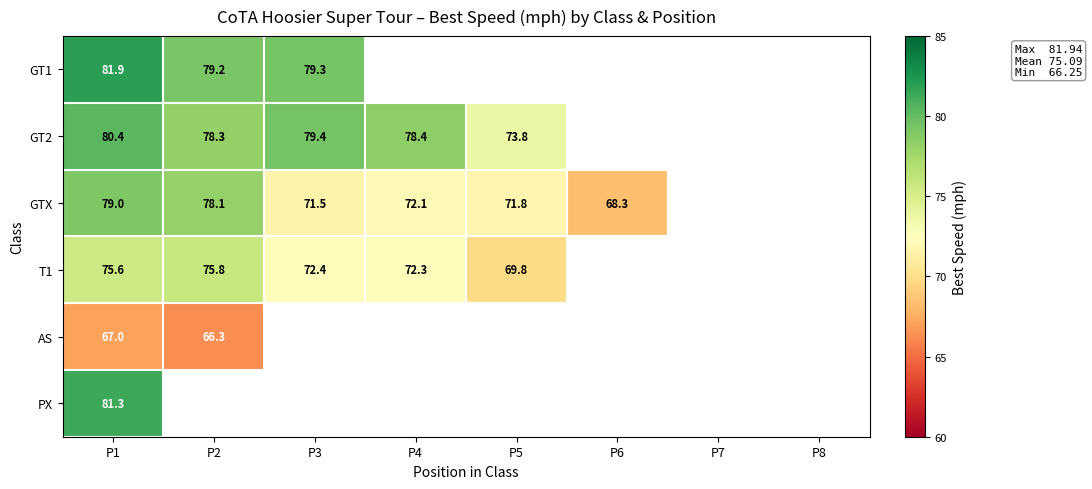

Rank the series by their maximum value, from lowest to highest.

AS, T1, GTX, GT2, PX, GT1